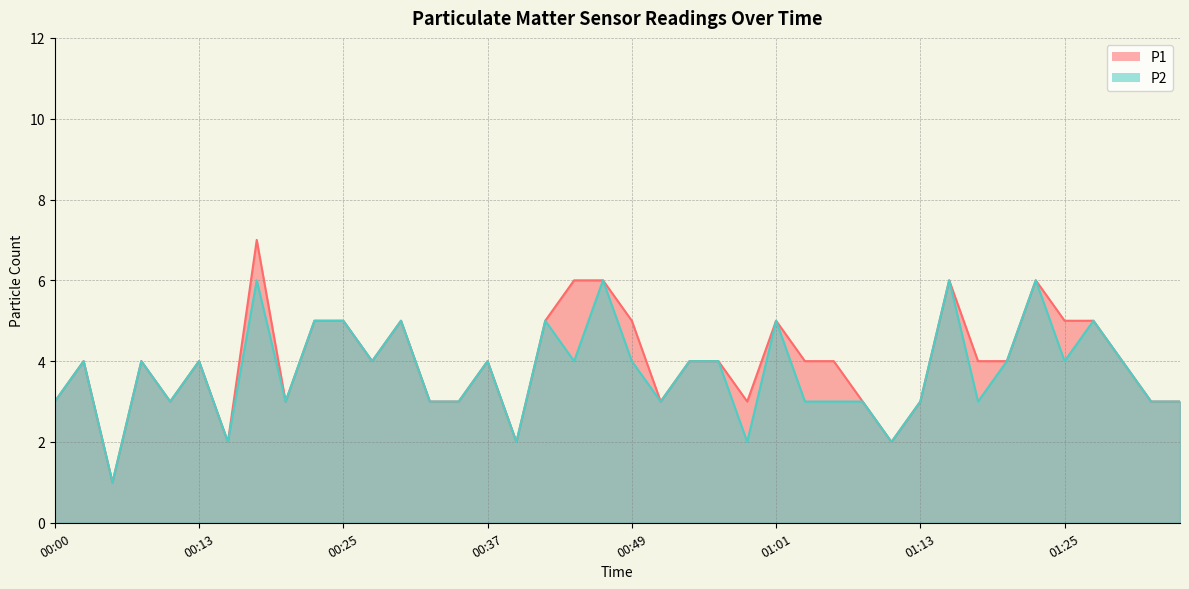

Between 00:27 and 00:51, which series saw the biggest shift?

P1